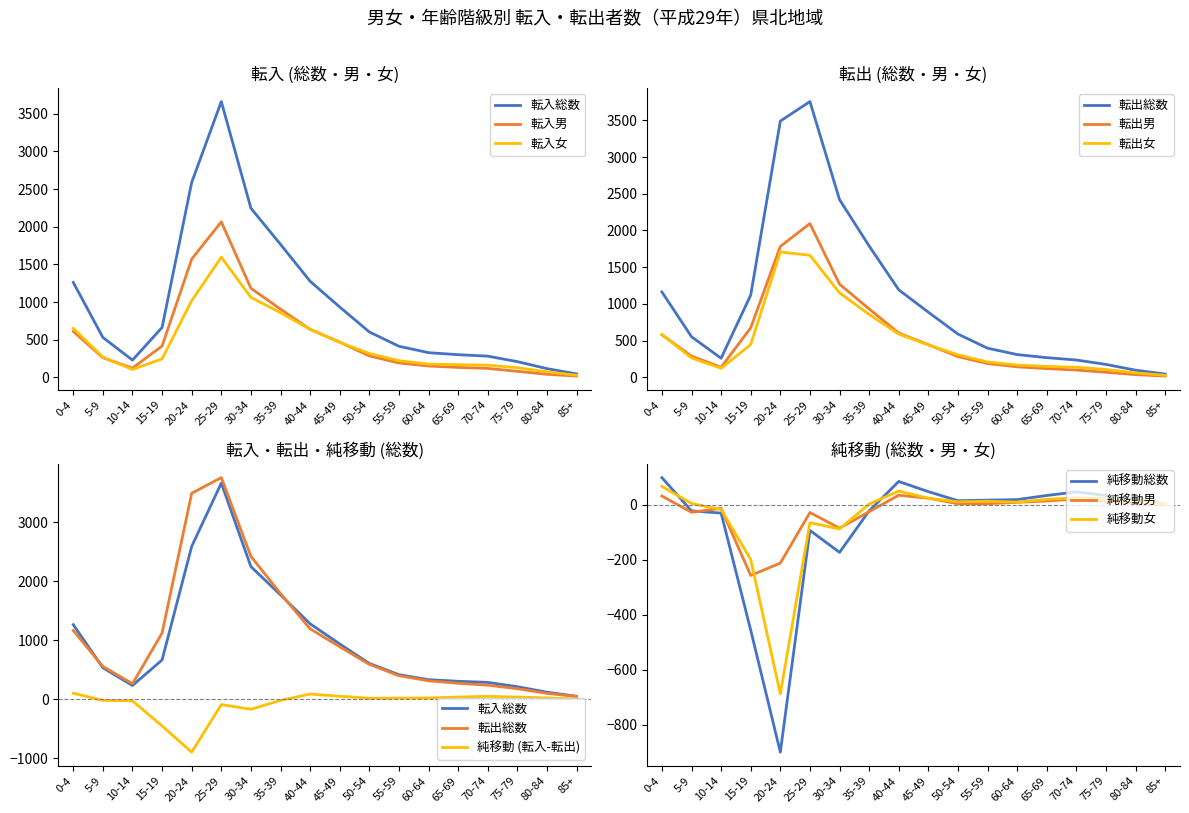

Does the chart display data point markers on the line(s)?

No